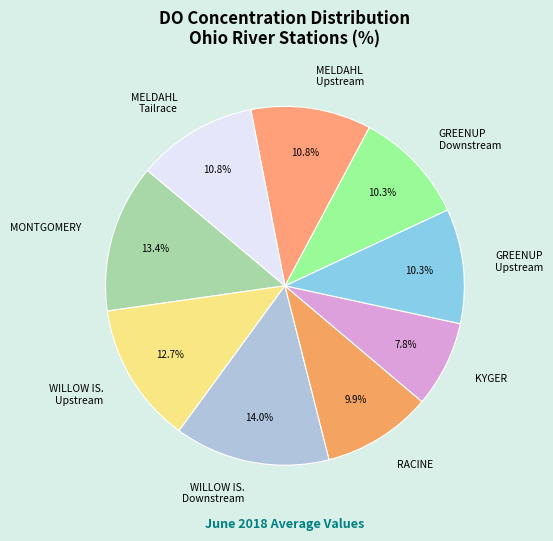

Approximately how many times larger is the value at RACINE compared to GREENUP Downstream?

1.0